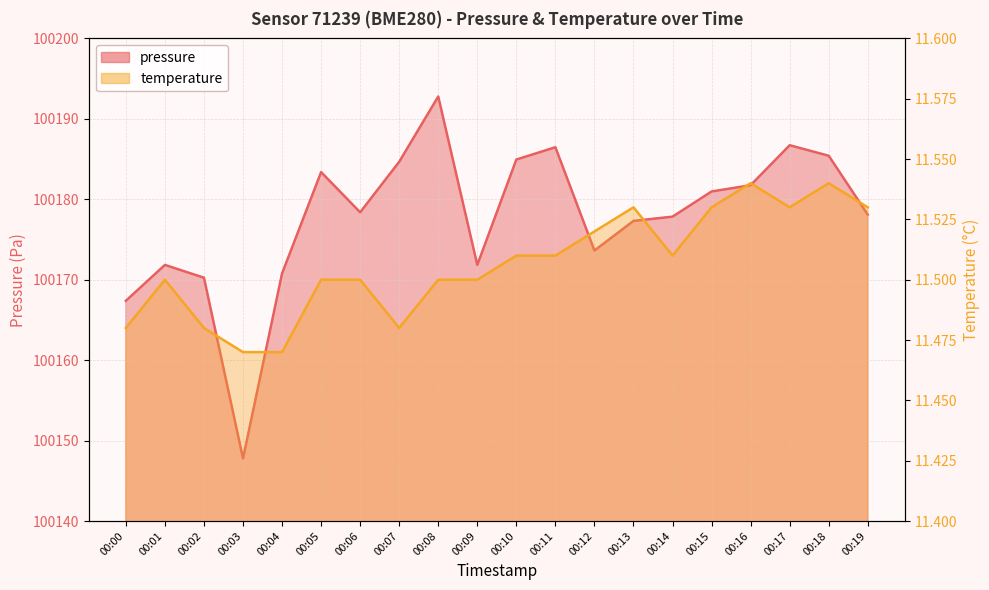

What is the value of the pressure point at the 12th from the left?

100186.5